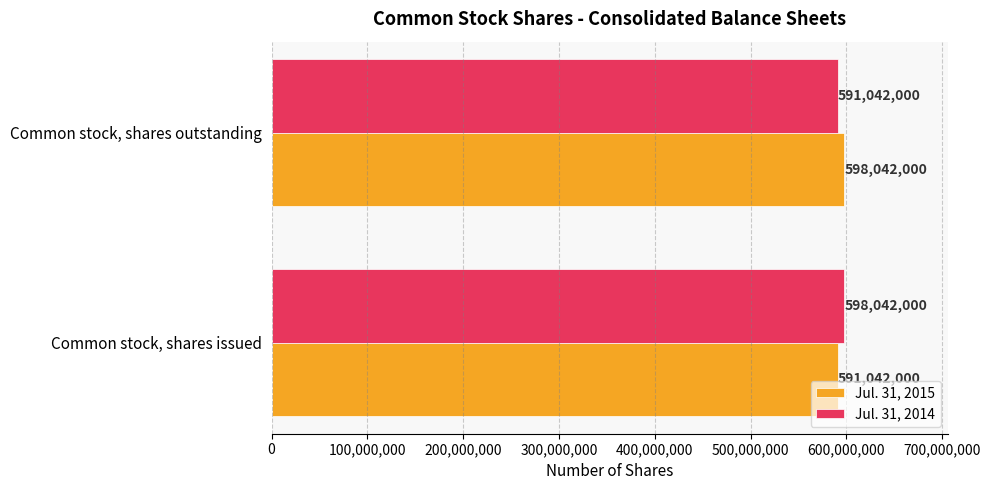

What is the sum of the Jul. 31, 2014 values at Common stock, shares issued and Common stock, shares outstanding?

1189084000